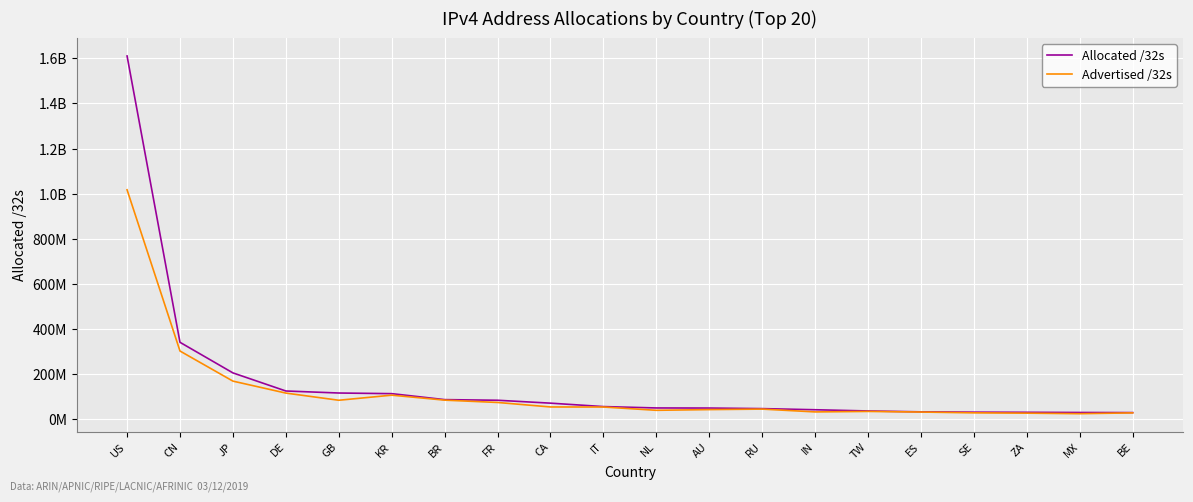

What is the minimum value for Advertised /32s?

23607552